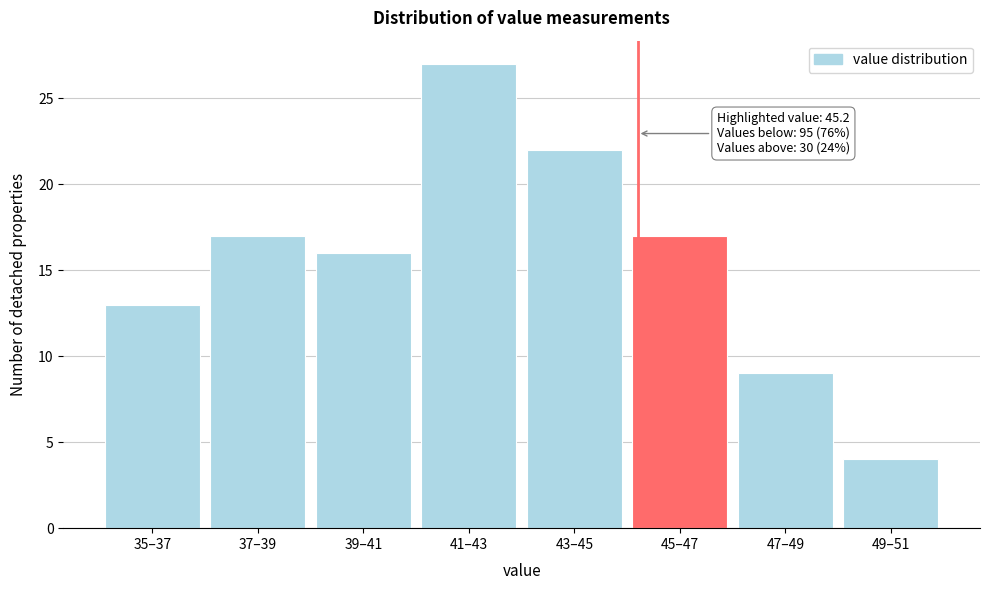

Reading left to right, list all the values displayed in this chart.

13	17	16	27	22	17	9	4